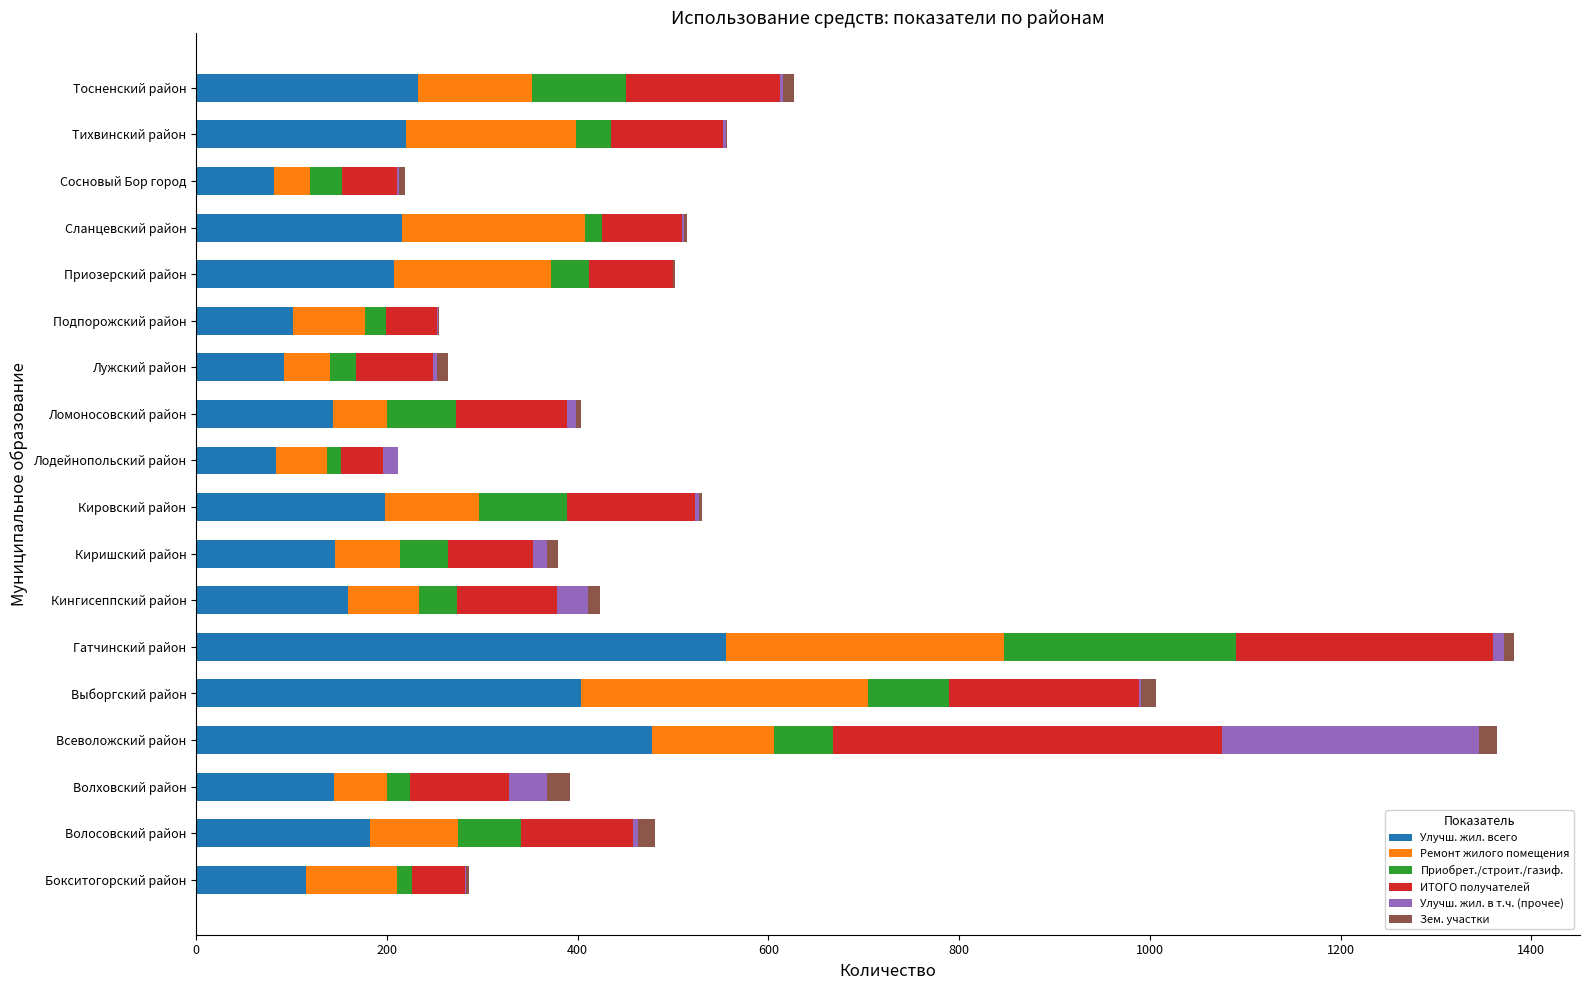

Is it true that Улучш. жил. всего equals 101 at Подпорожский район?

True